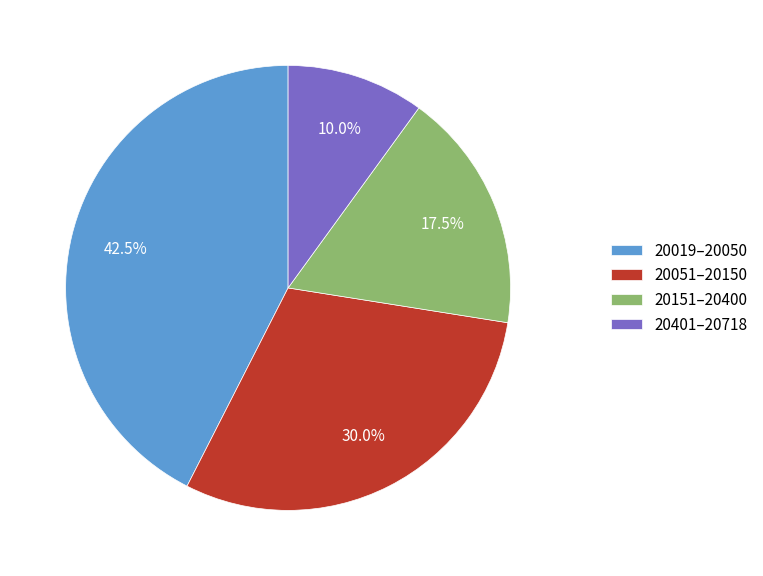

Is there any slice that represents more than half of the pie?

No